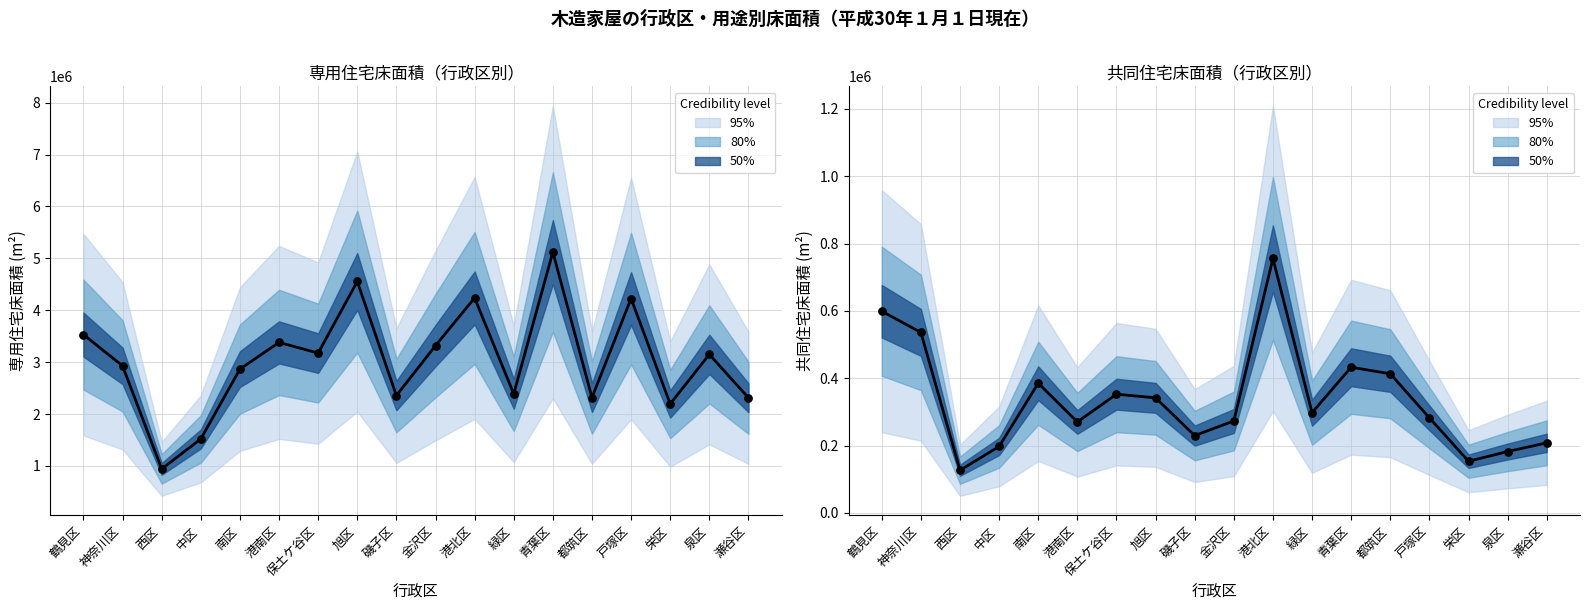

Which series reaches the minimum Y coordinate?

共同住宅床面積